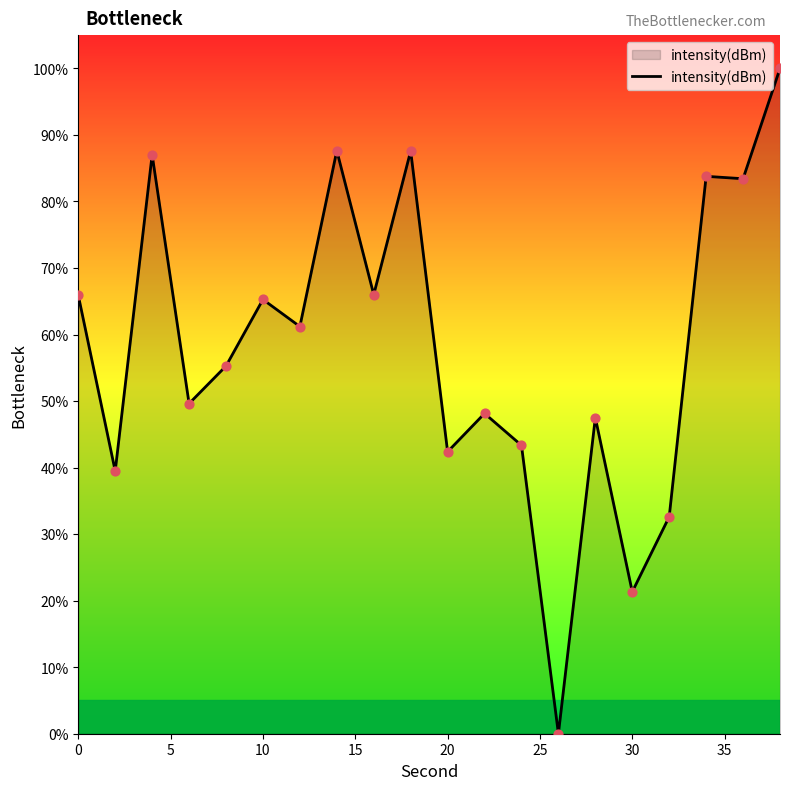

What is the maximum value shown in the chart?

100.0